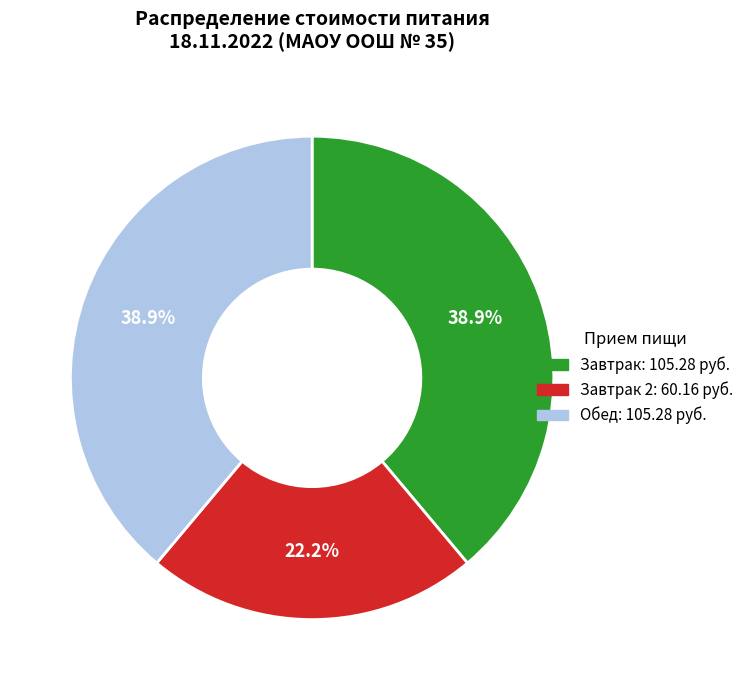

Does any single category account for the majority?

No